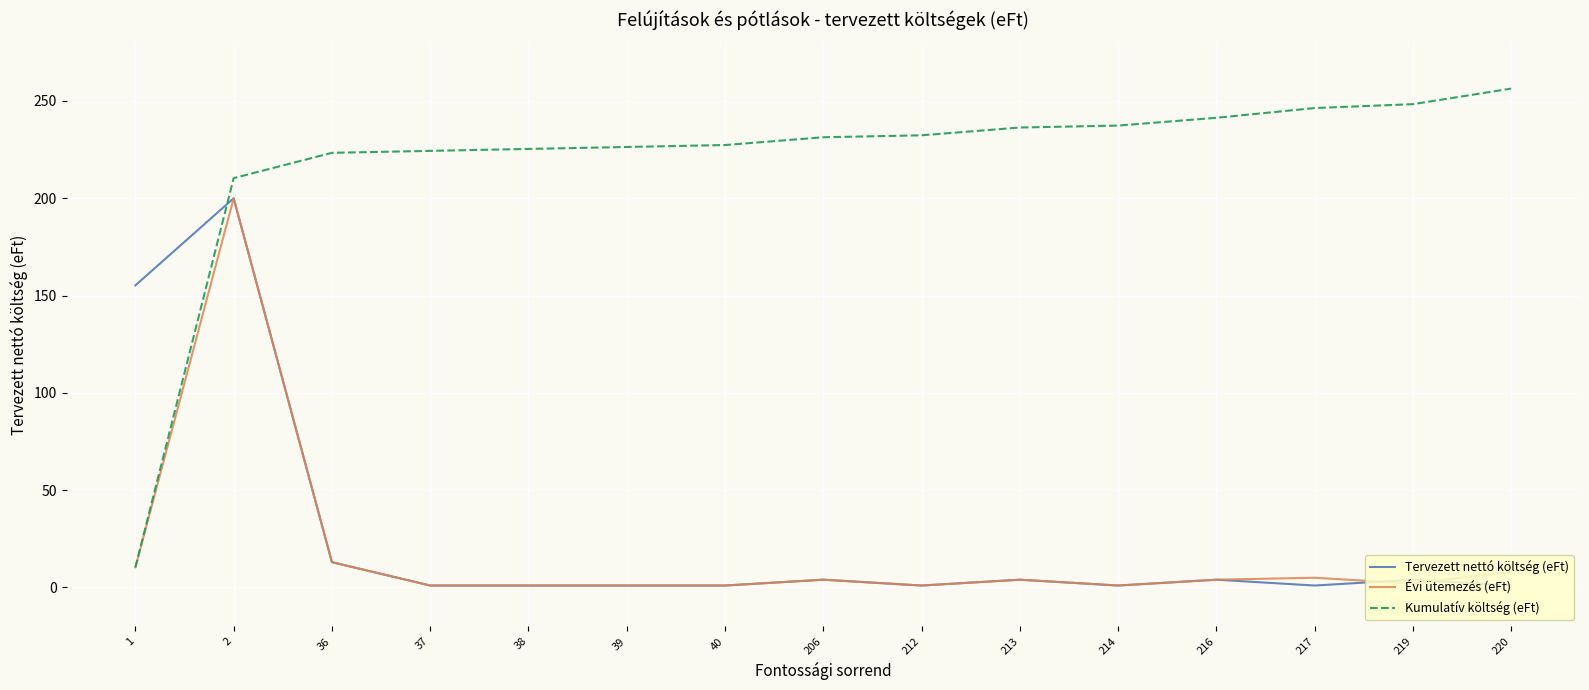

True or false: Tervezett nettó költség (eFt) has a value of 4.0 at 219.

True